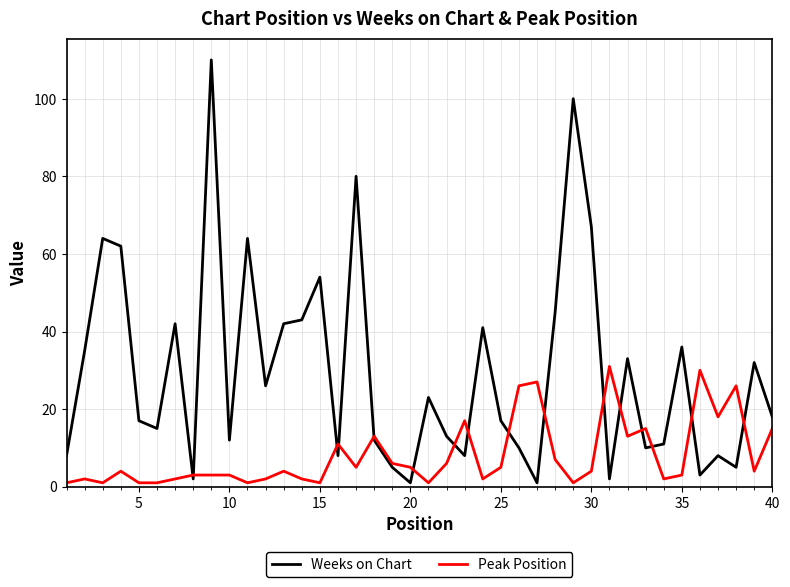

Which series has the largest total across all categories?

Weeks on Chart